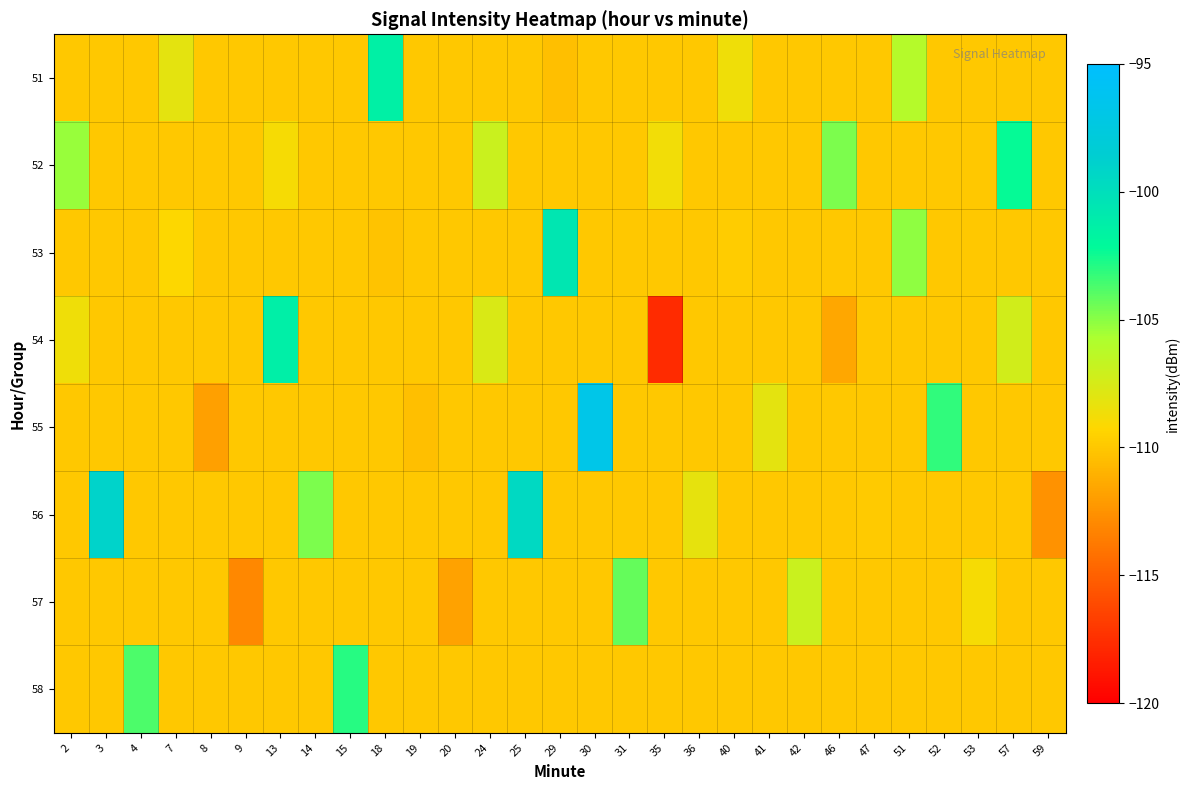

What is the total value across all series at 14?

-874.7